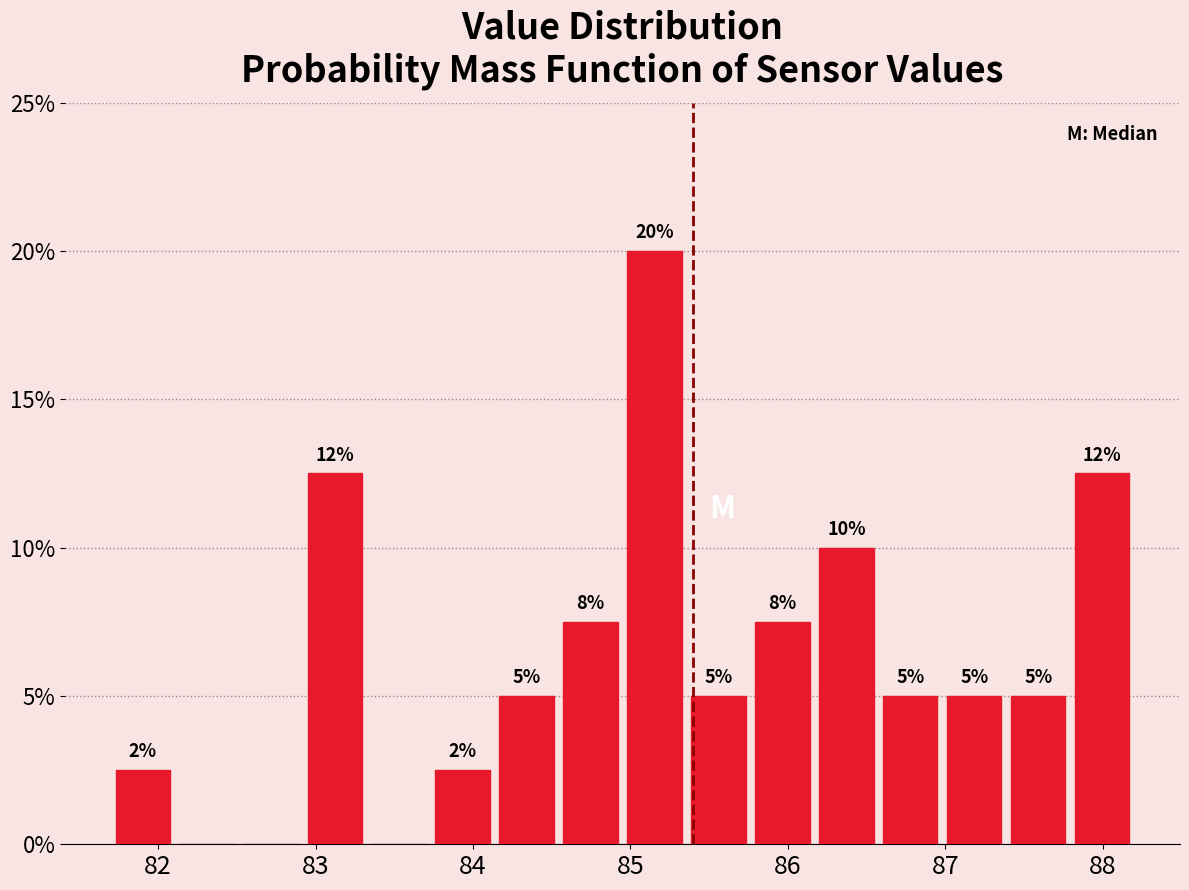

Which range on the x-axis has the tallest bar?

85.0 to 85.4